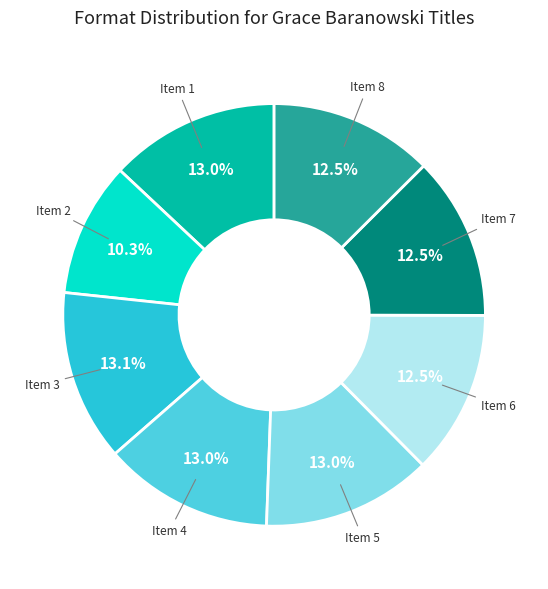

Does Item 2 represent more than half of the total?

No